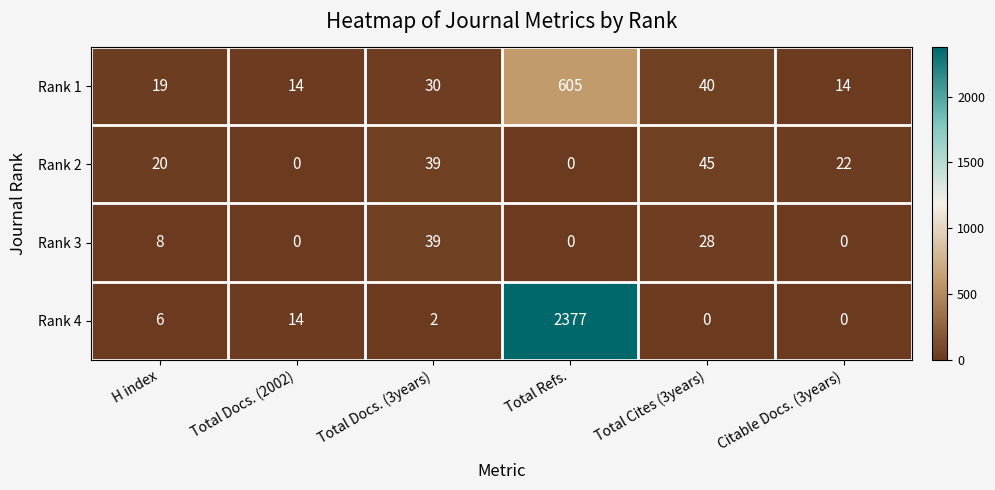

Which series has the largest total across all categories?

Rank 4